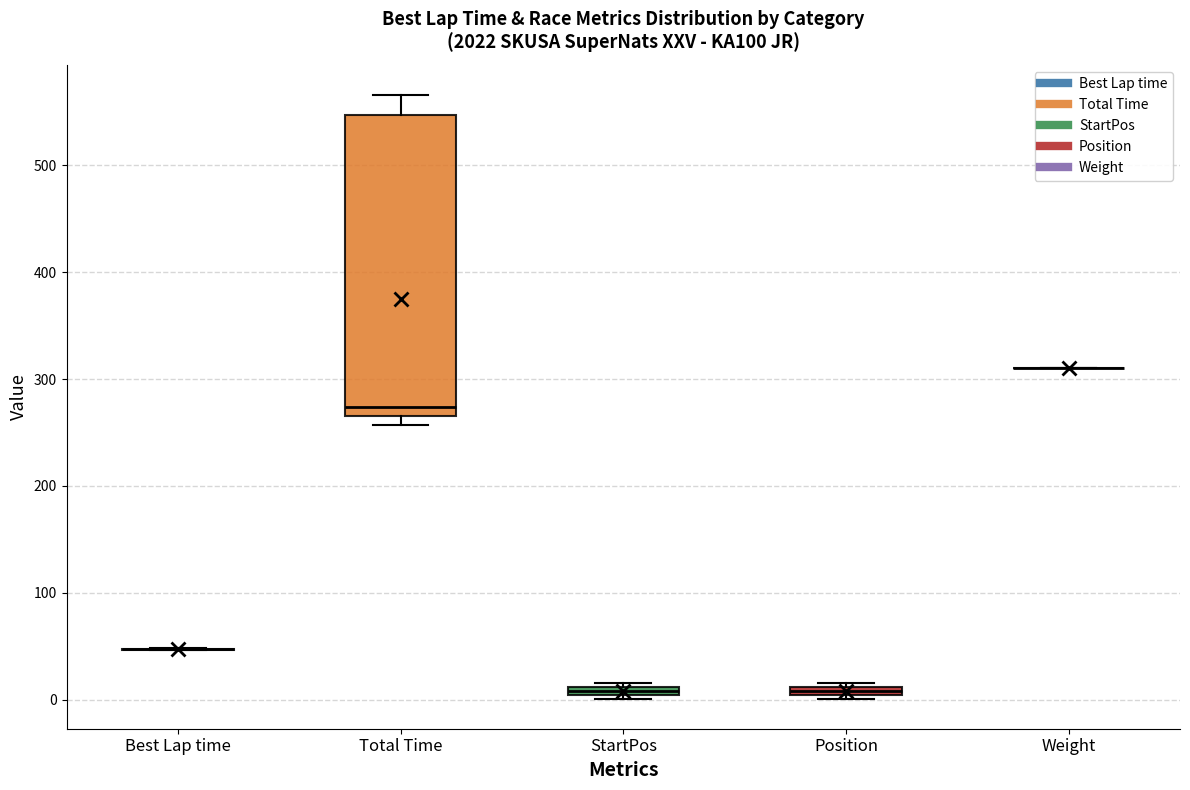

Which box is the tallest, from its lower edge to its upper edge?

Total Time